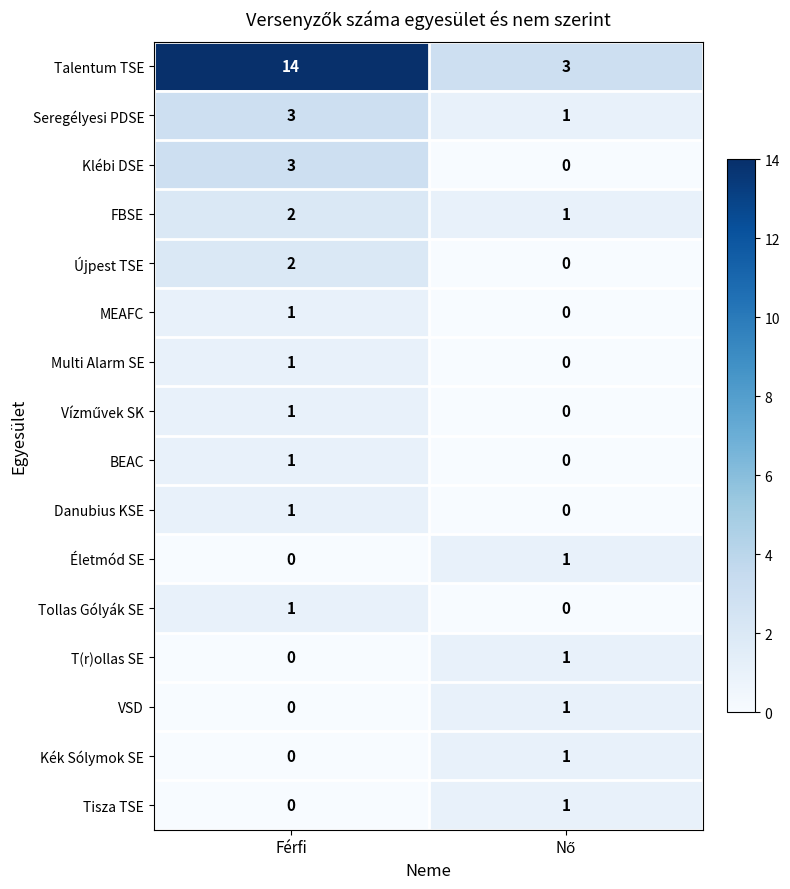

At how many categories does at least one series exceed 4?

1